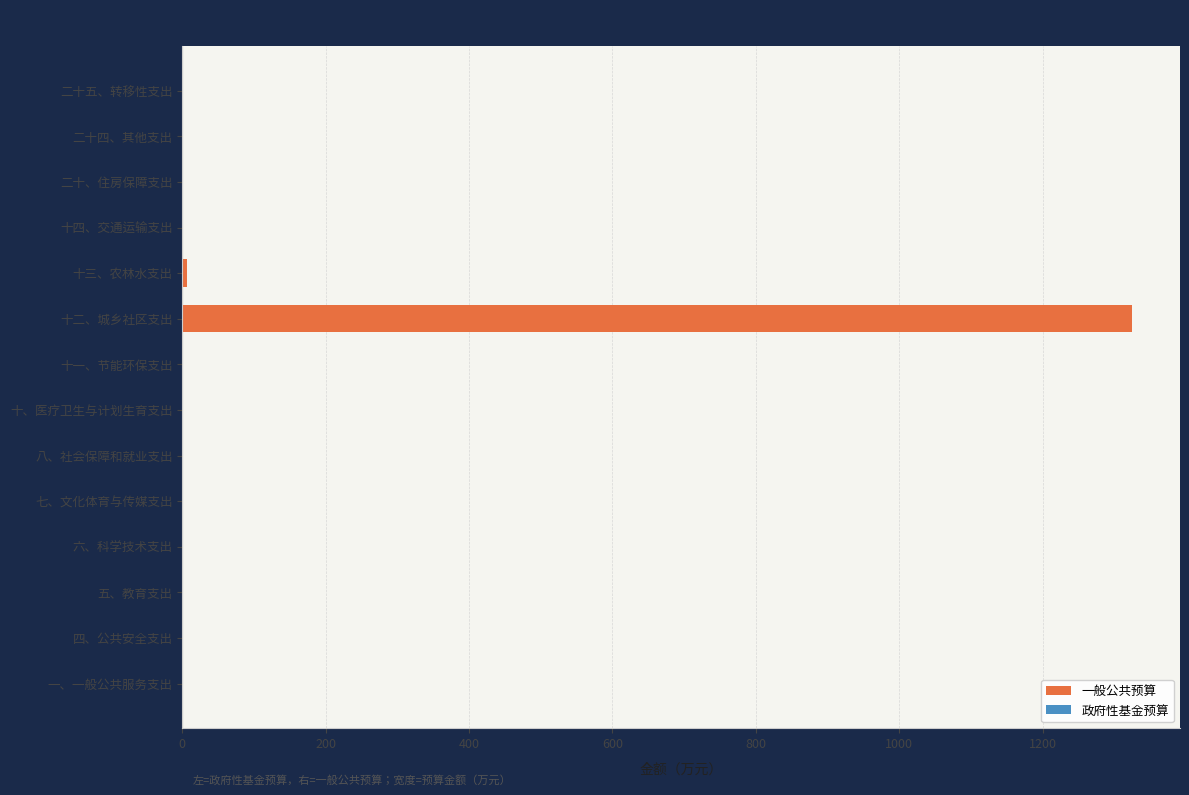

How many data points are above 0?

2